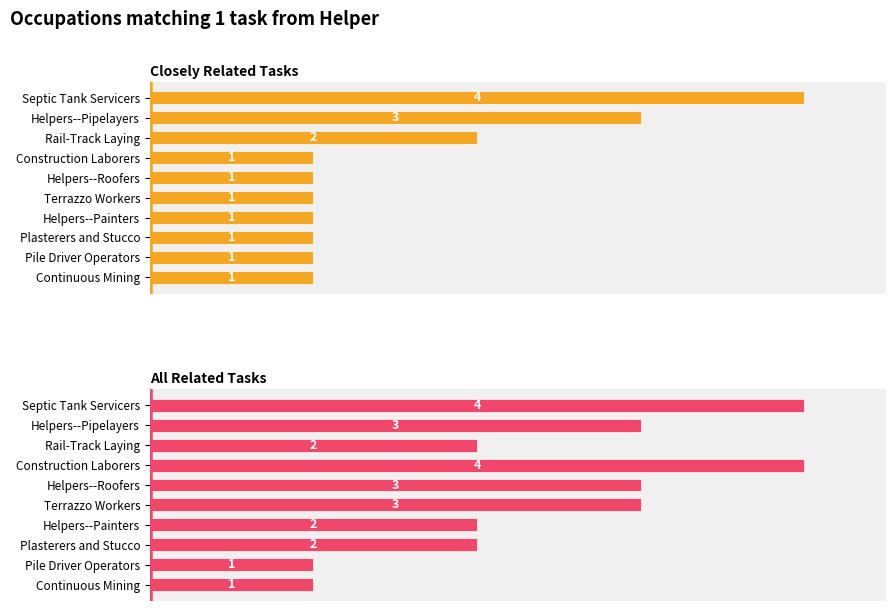

Read the All Related Tasks value at Septic Tank Servicers.

4